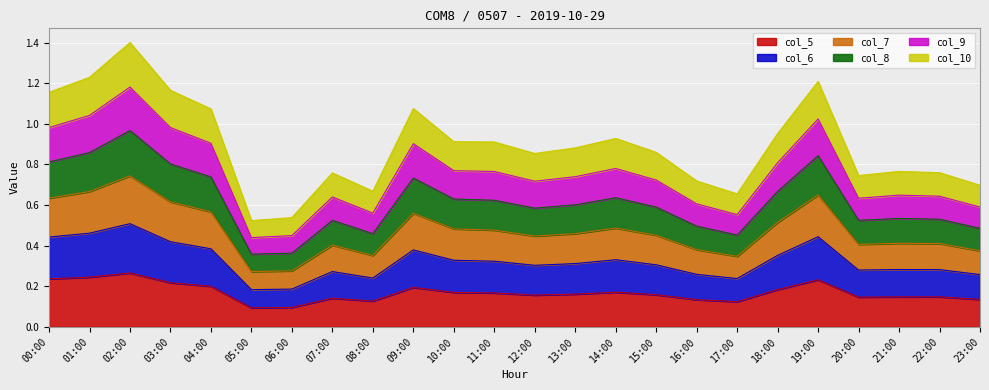

Is it true that col_5 equals 0.1 at 11:00?

False